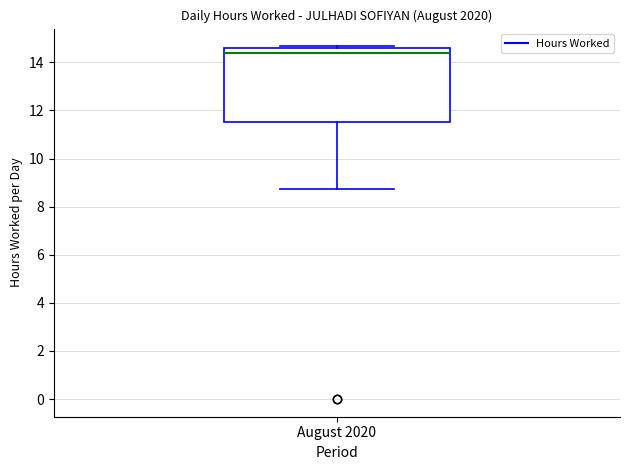

Where is the upper edge of the box for August 2020 on the y-axis? The values are not printed on the chart, so give them approximately, as read against the axis.

14.6